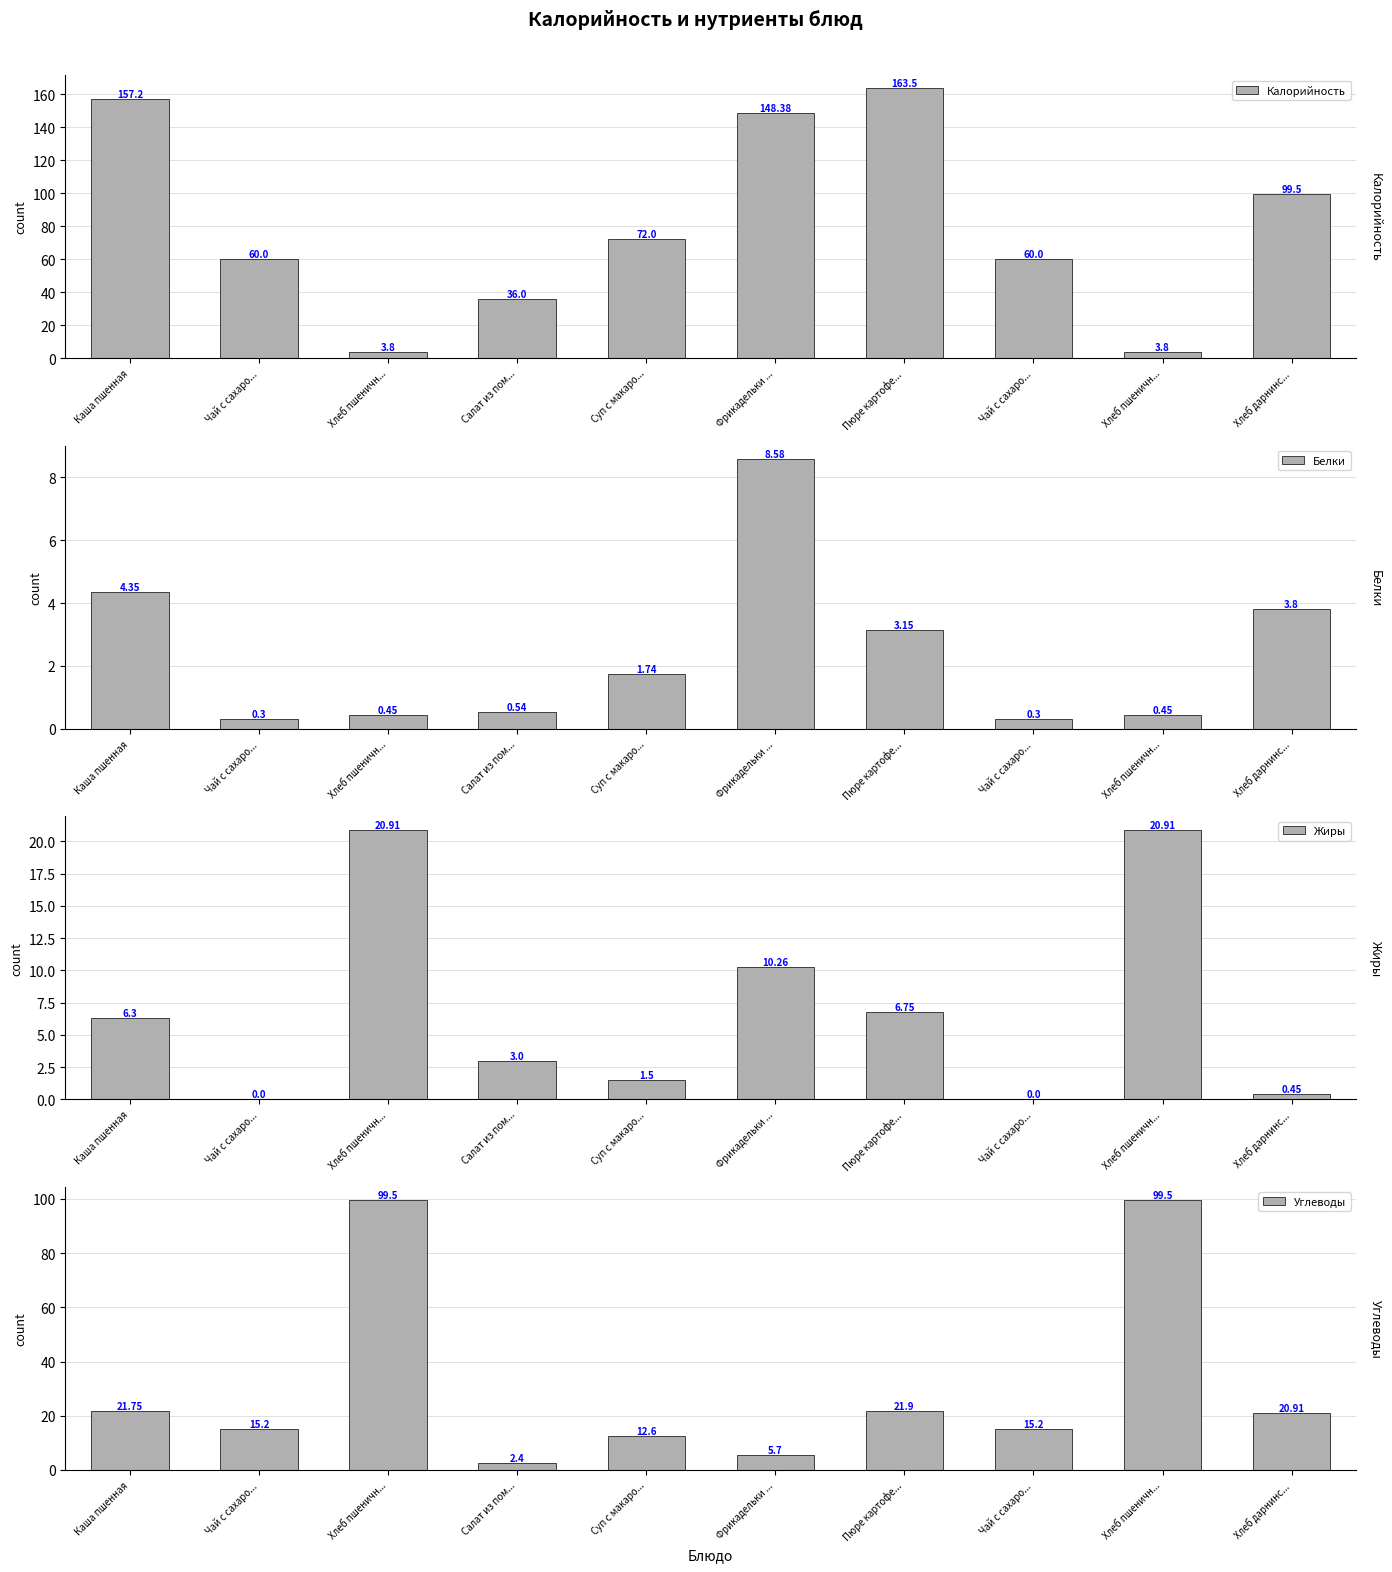

How many values in the Углеводы series exceed 20?

5